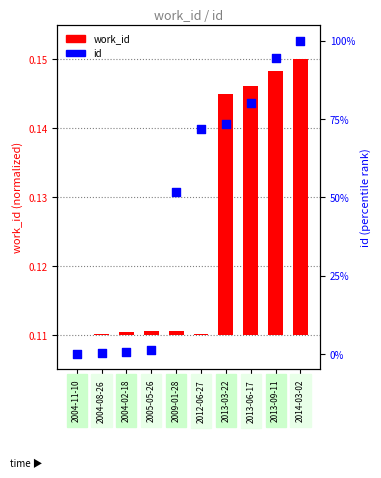

Which series has the largest total across all categories?

id